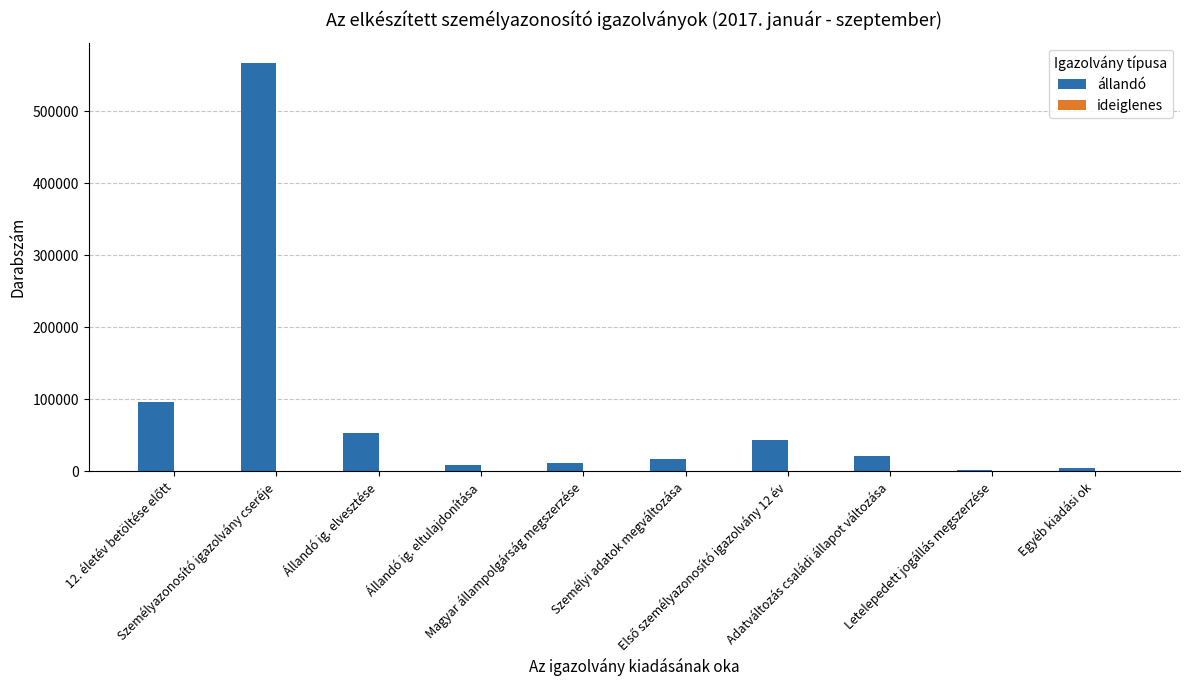

What is the maximum value shown in the chart?

567357